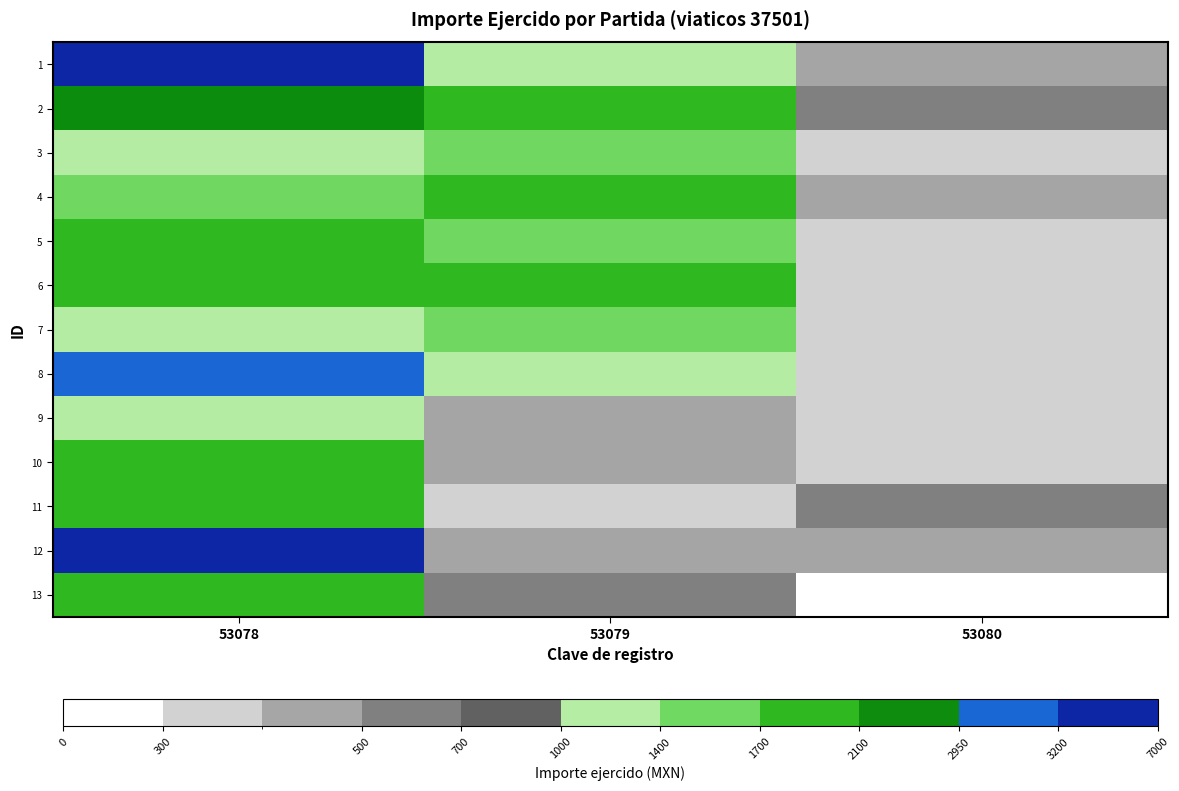

Where does the 10 series first go above 400?

53078